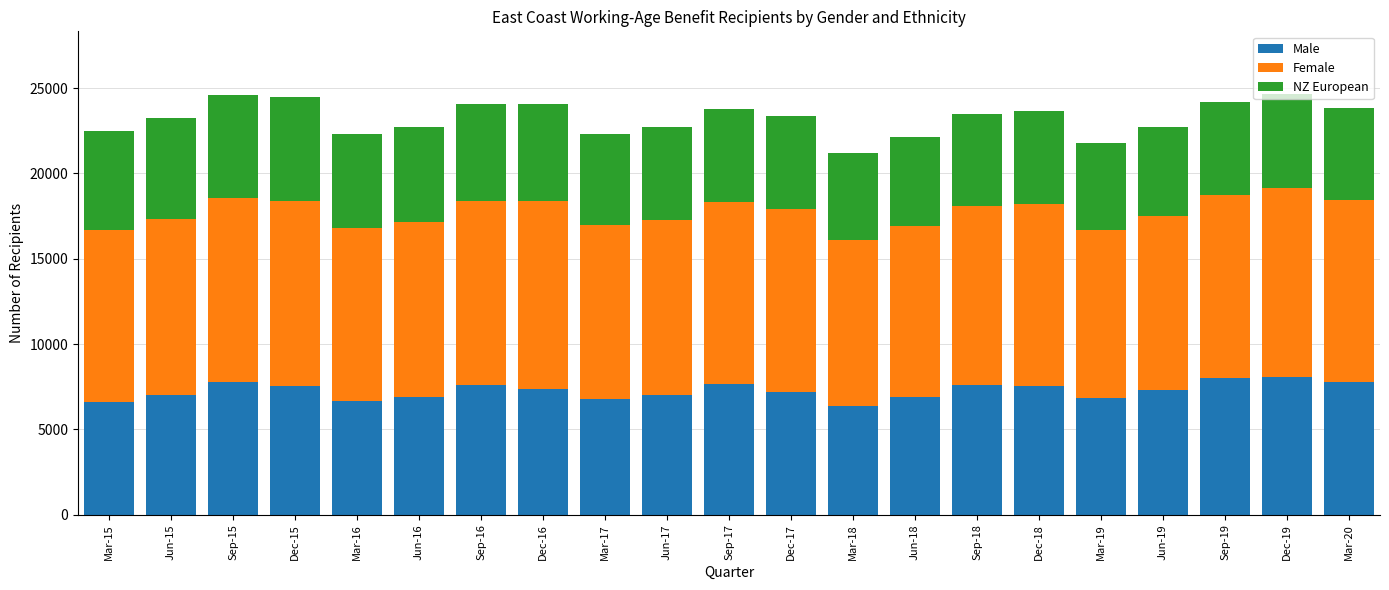

What is the difference between the maximum and second lowest values in the Male series?

1472